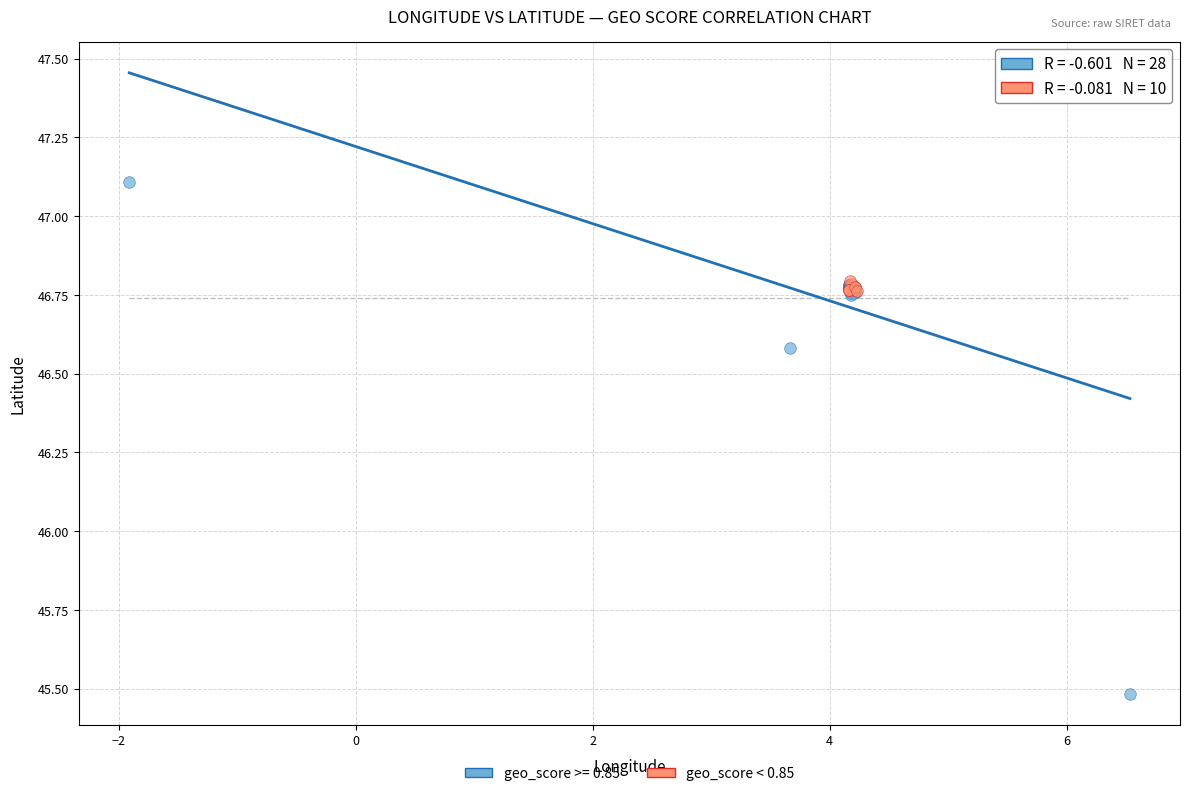

Which series has the widest spread of Y values?

geo_score >= 0.85